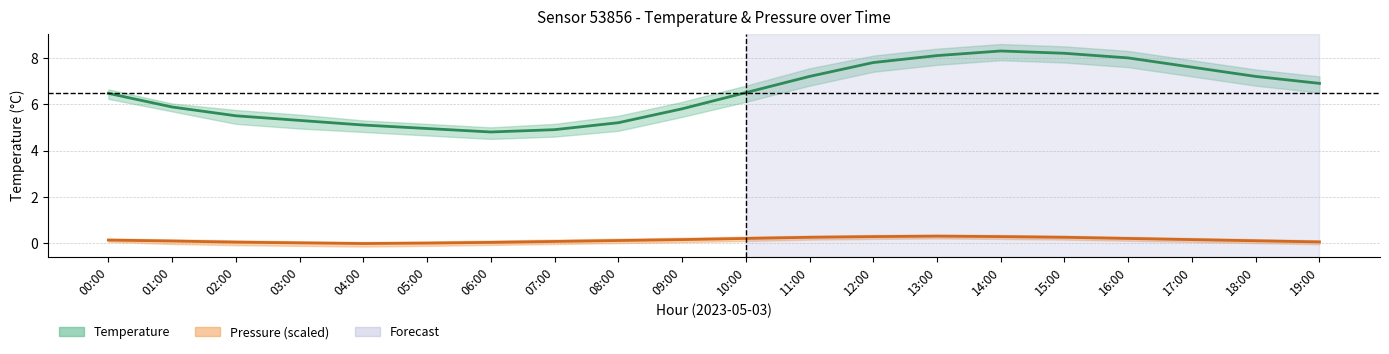

What is the sum of the Temperature values at 17:00 and 10:00?

14.1